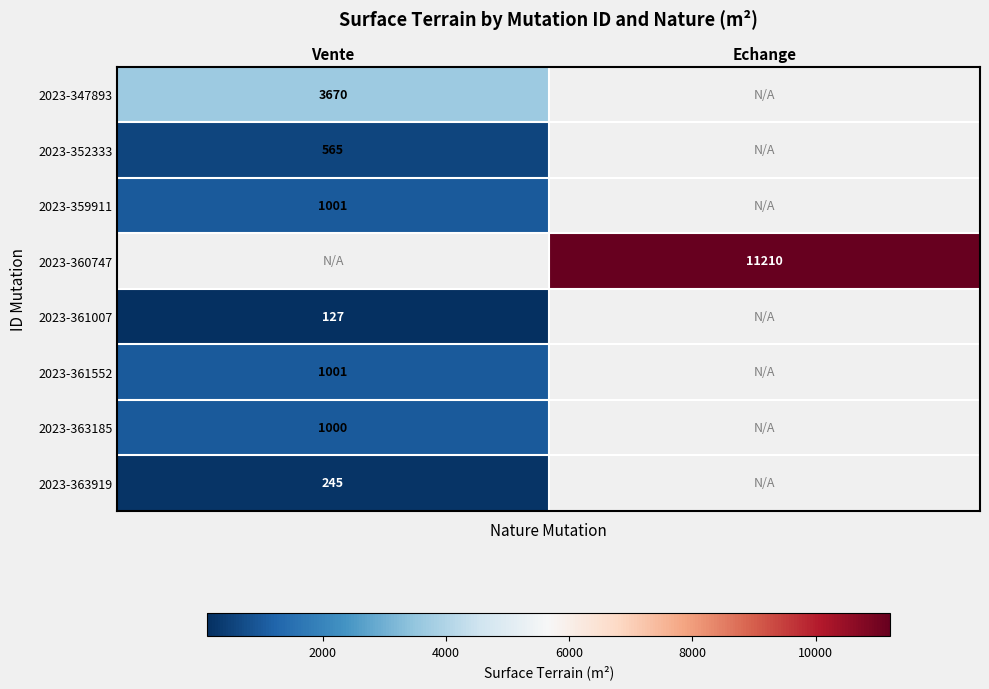

At how many categories does at least one series exceed 9401?

1